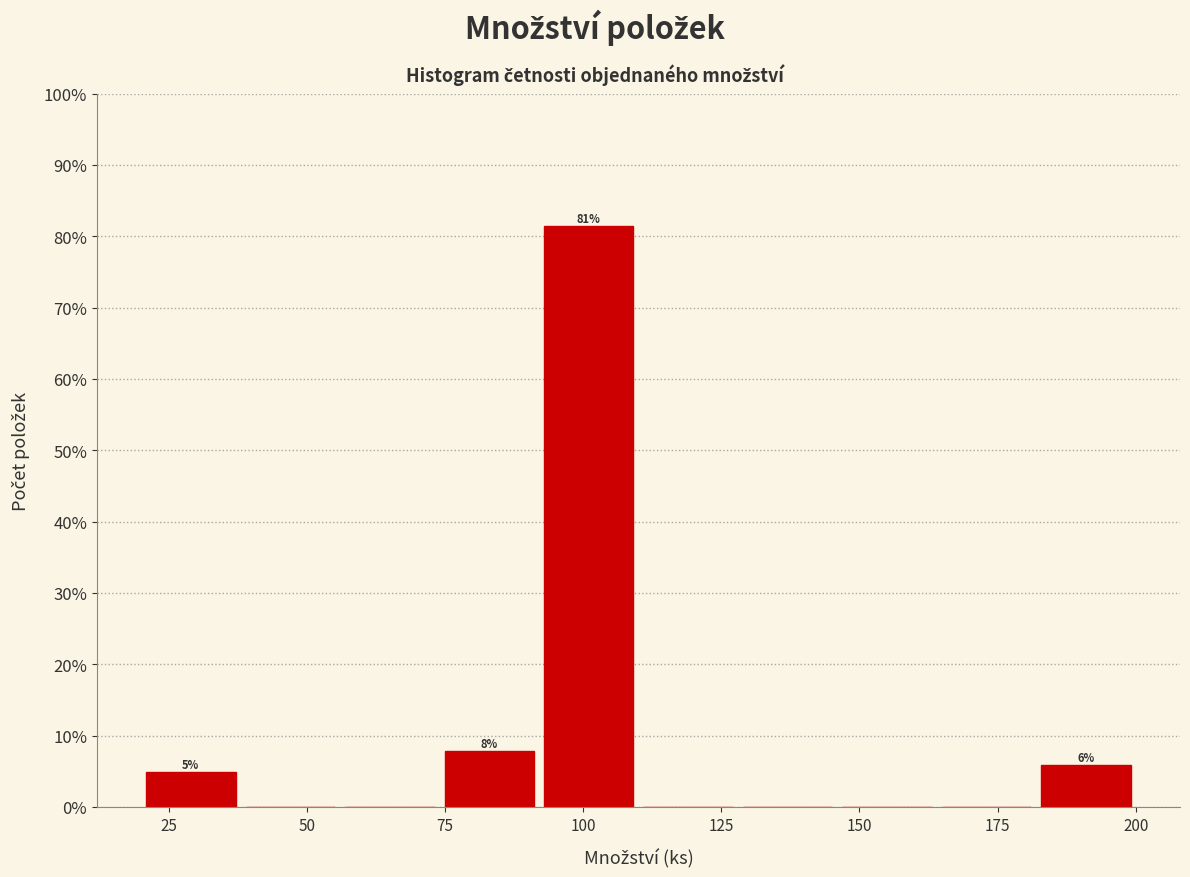

Around what value on the x-axis is the tallest bar? Give the approximate position of its centre, as read against the axis.

100